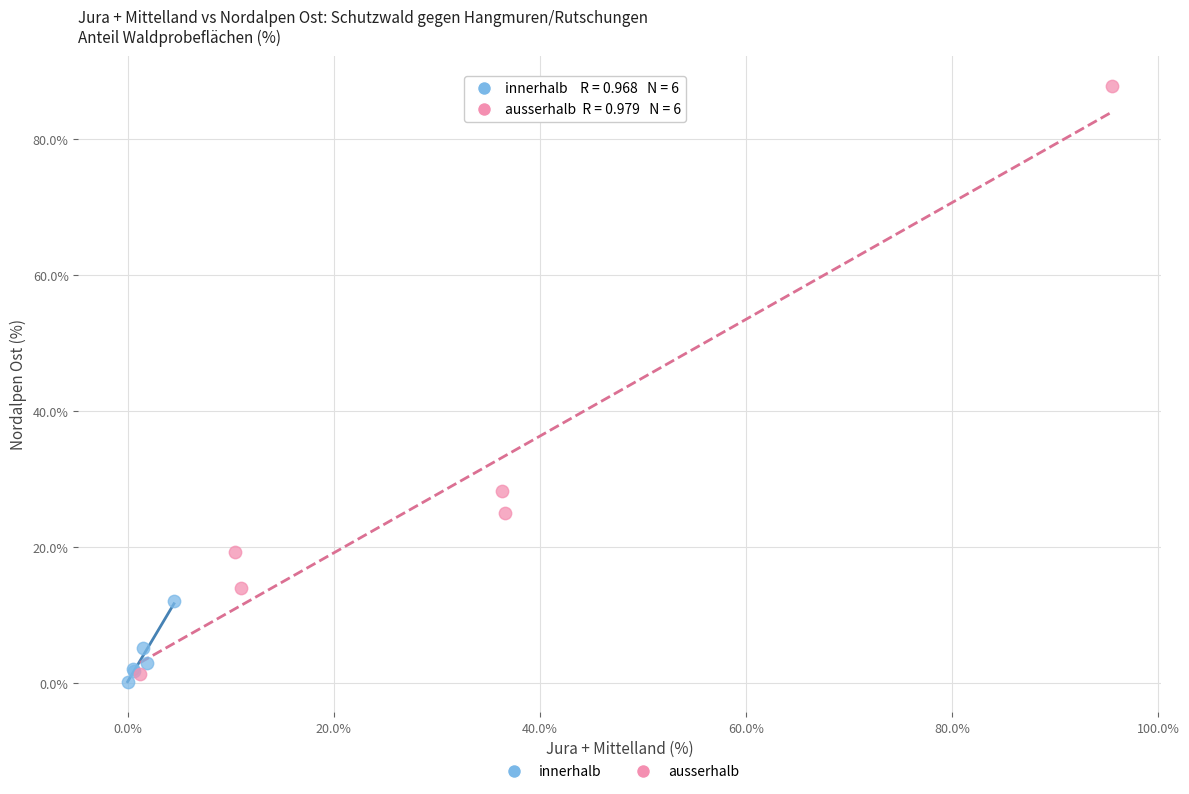

Which series contains the lowest Y value?

innerhalb